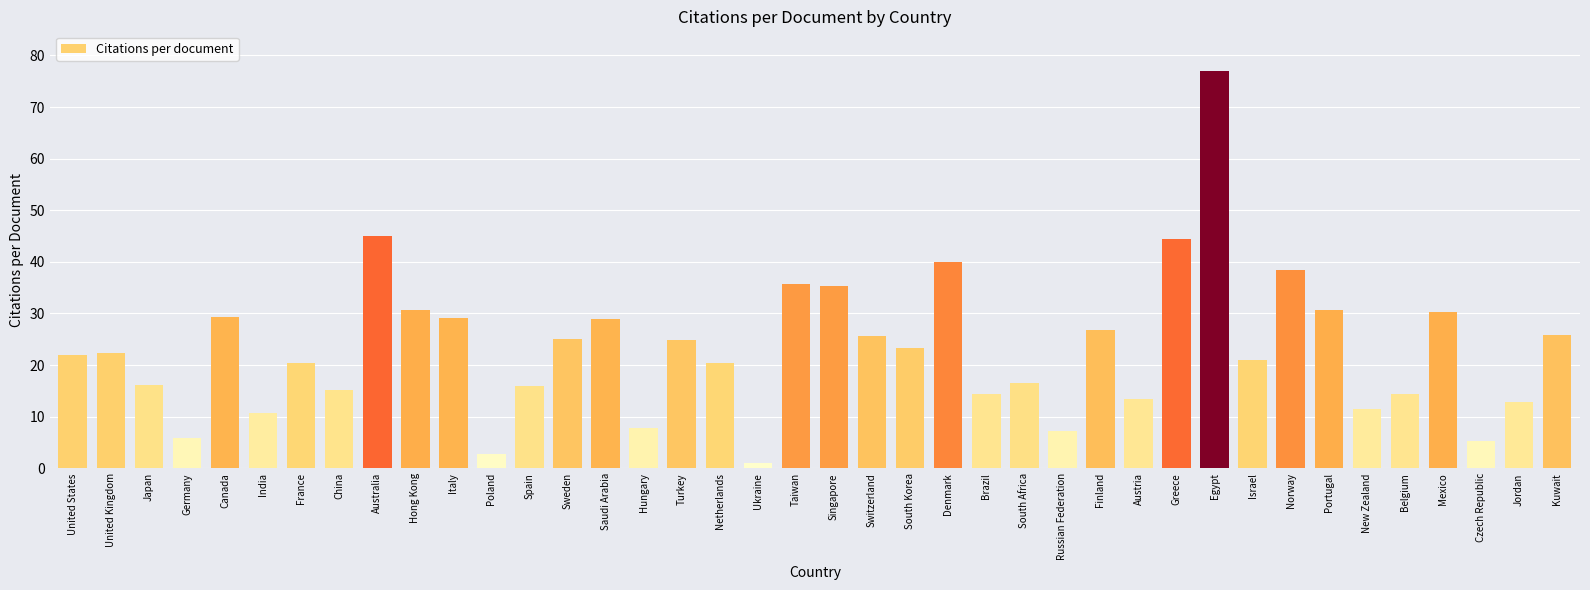

What is the change in value from Norway to Belgium?

-24.0